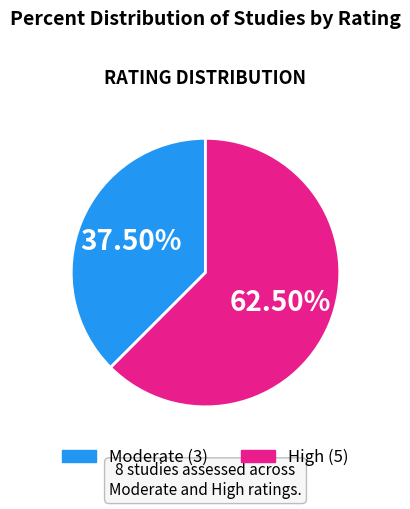

Is there any slice that represents more than half of the pie?

Yes